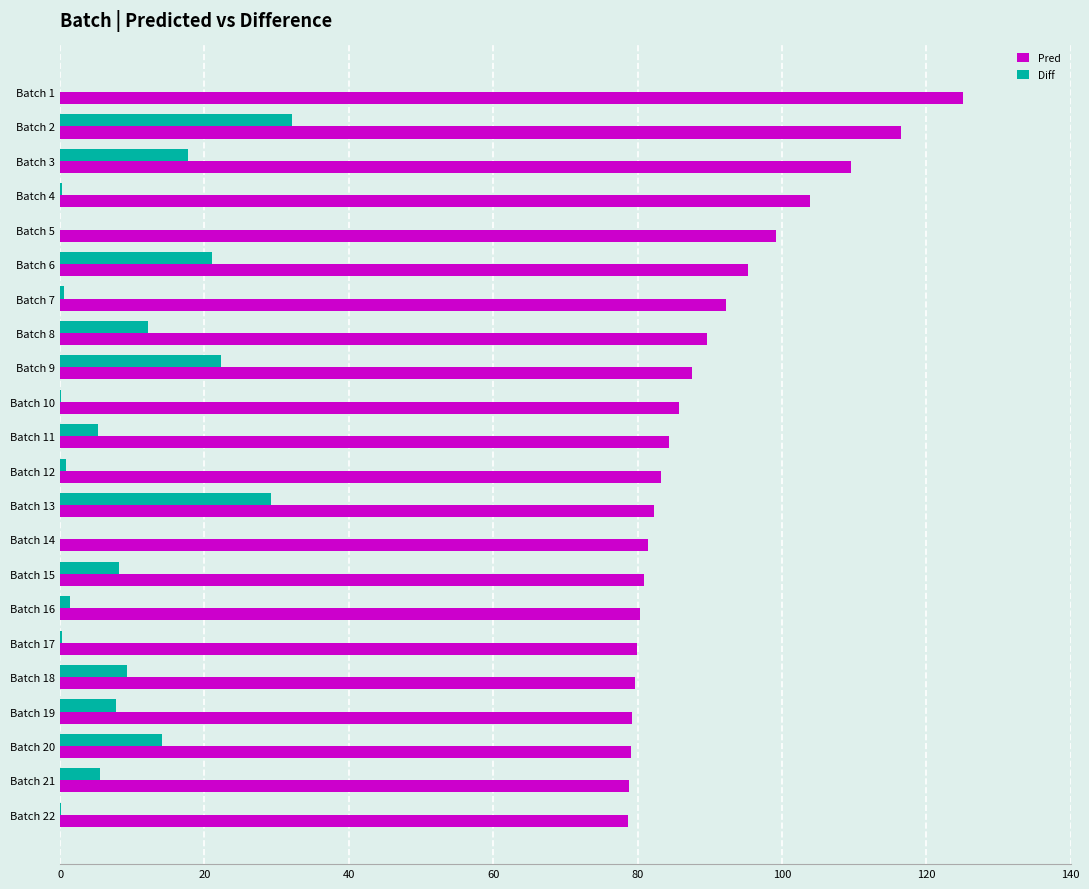

The value of Diff at Batch 3 is 17.7. True or false?

True